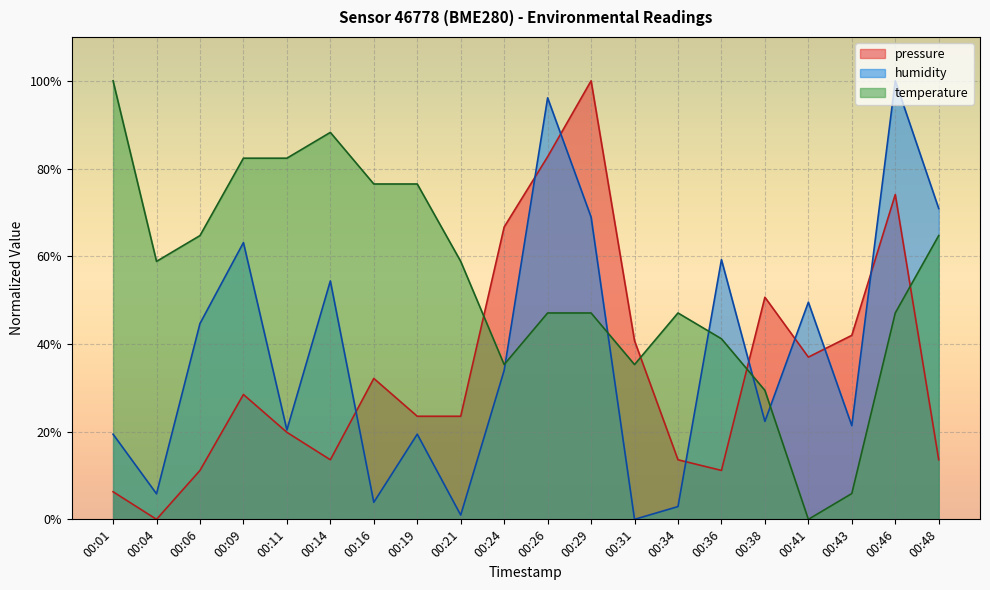

List the labels in order of temperature value, smallest first.

00:41, 00:43, 00:38, 00:24, 00:31, 00:36, 00:26, 00:29, 00:34, 00:46, 00:04, 00:21, 00:06, 00:48, 00:16, 00:19, 00:09, 00:11, 00:14, 00:01